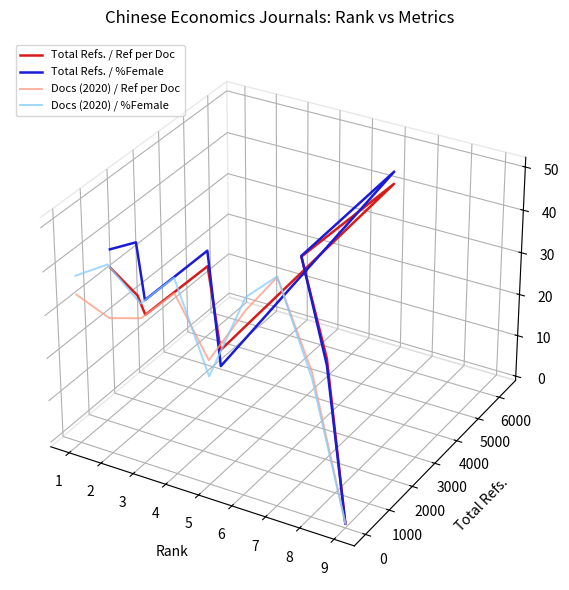

At which category does Docs (2020) / Ref per Doc reach its first local peak?

3